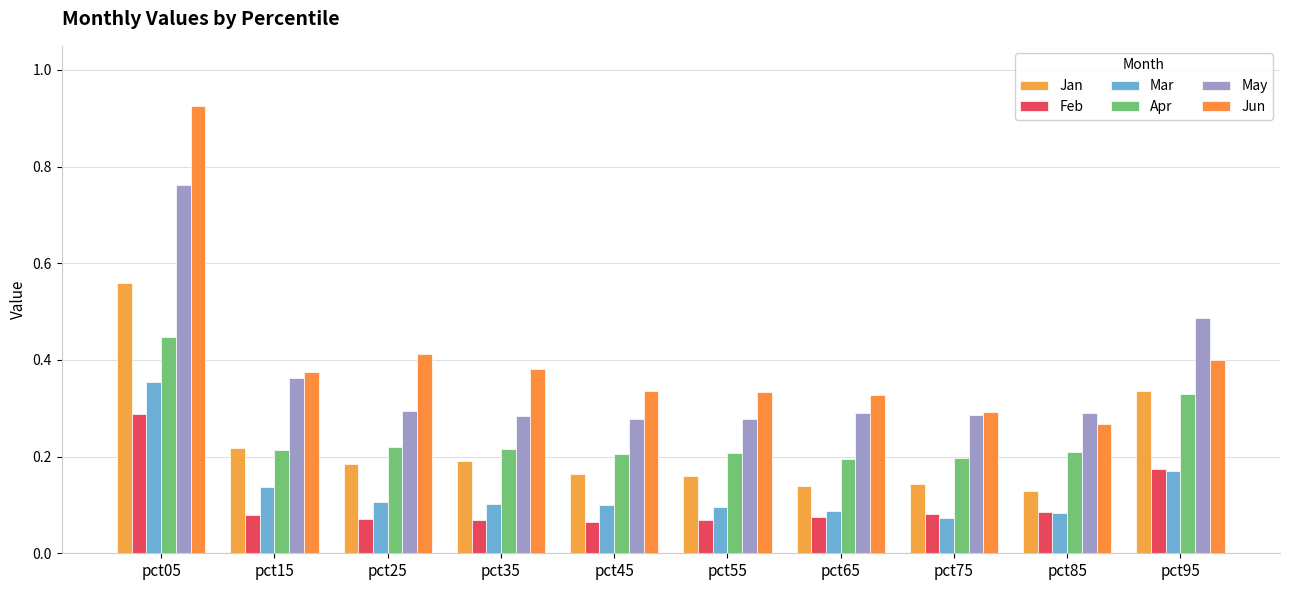

Rank the series by their maximum value, from lowest to highest.

Feb, Mar, Apr, Jan, May, Jun